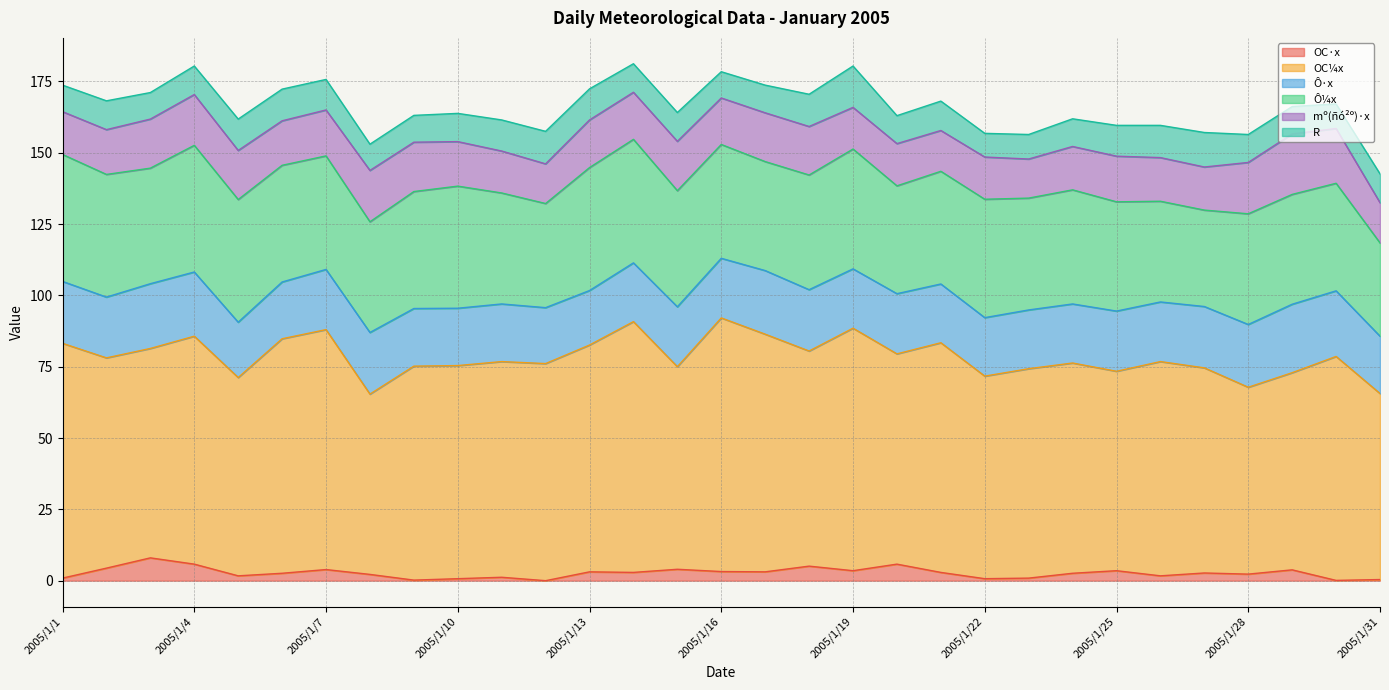

What is the total value across all series at 2005/1/4?

180.4